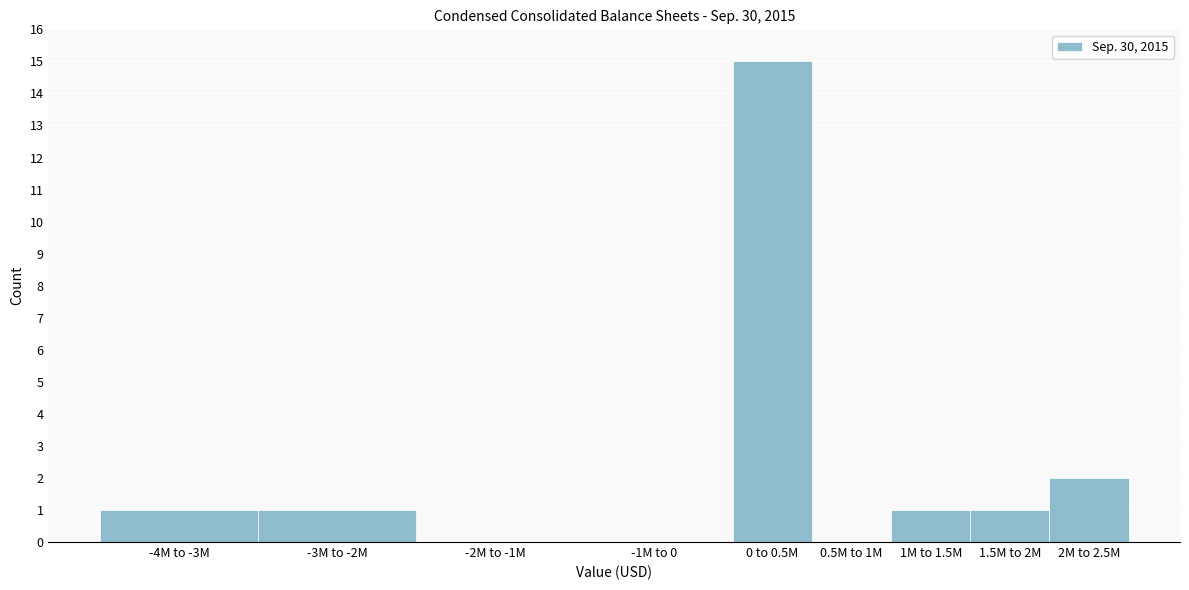

Reading right to left, what are all the values shown in this chart?

2M to 2.5M=2	1.5M to 2M=1	1M to 1.5M=1	0.5M to 1M=0	0 to 0.5M=15	-1M to 0=0	-2M to -1M=0	-3M to -2M=1	-4M to -3M=1